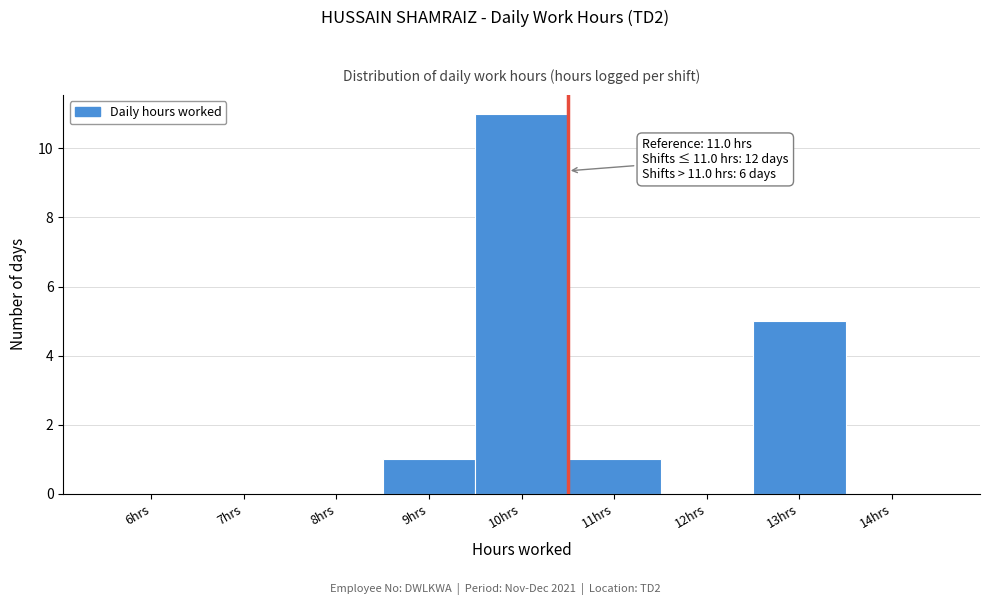

Reading right to left, list all the values displayed in this chart.

14hrs=0	13hrs=5	12hrs=0	11hrs=1	10hrs=11	9hrs=1	8hrs=0	7hrs=0	6hrs=0